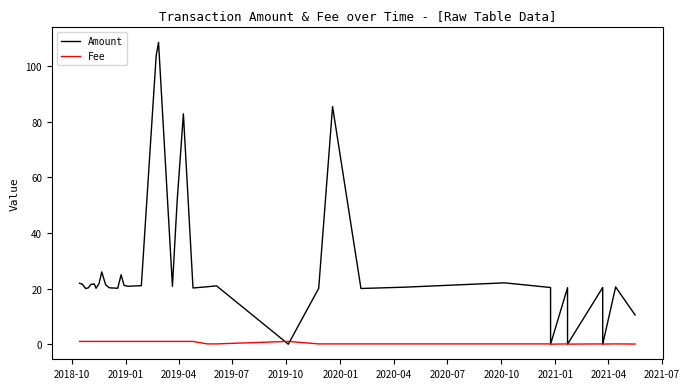

Which series has the widest spread of values?

Amount